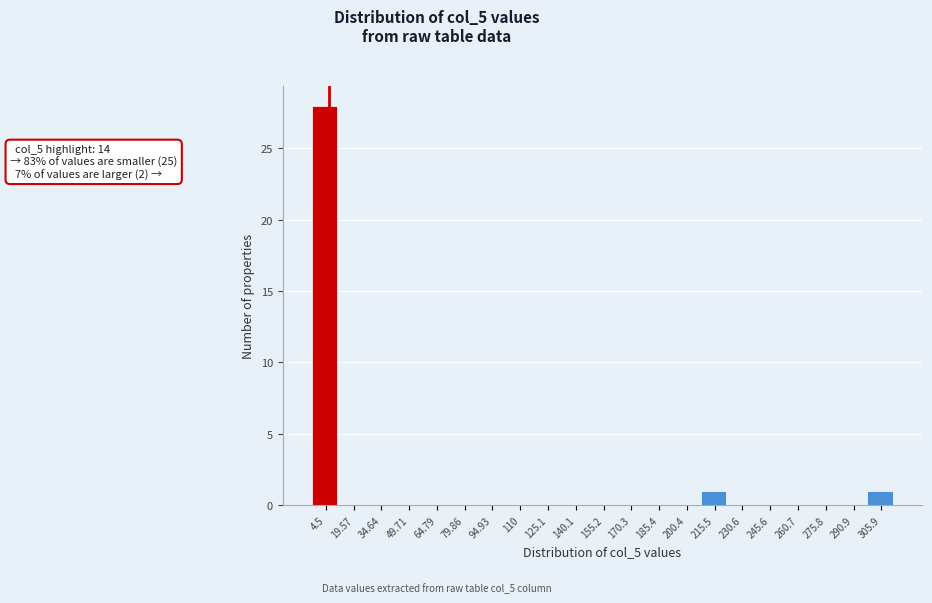

Reading left to right, what are all the values shown in this chart?

4.5=28	19.57=0	34.64=0	49.71=0	64.79=0	79.86=0	94.93=0	110=0	125.1=0	140.1=0	155.2=0	170.3=0	185.4=0	200.4=0	215.5=1	230.6=0	245.6=0	260.7=0	275.8=0	290.9=0	305.9=1